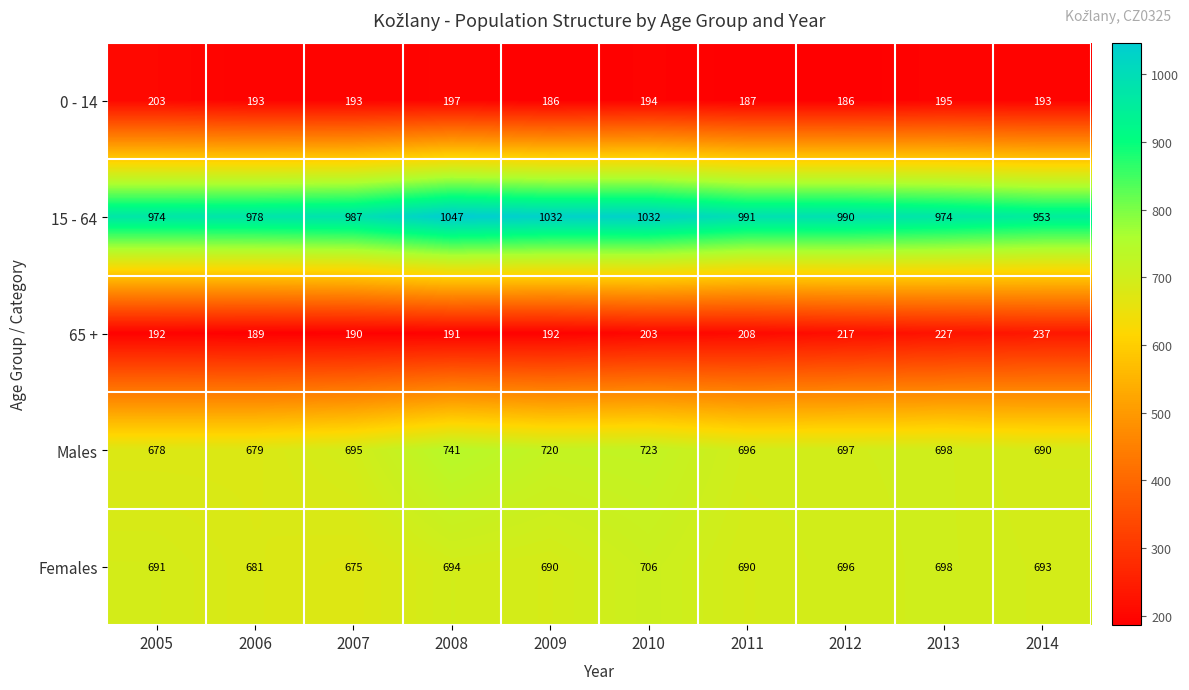

List the series in order of their peak value, highest first.

15 - 64, Males, Females, 65 +, 0 - 14